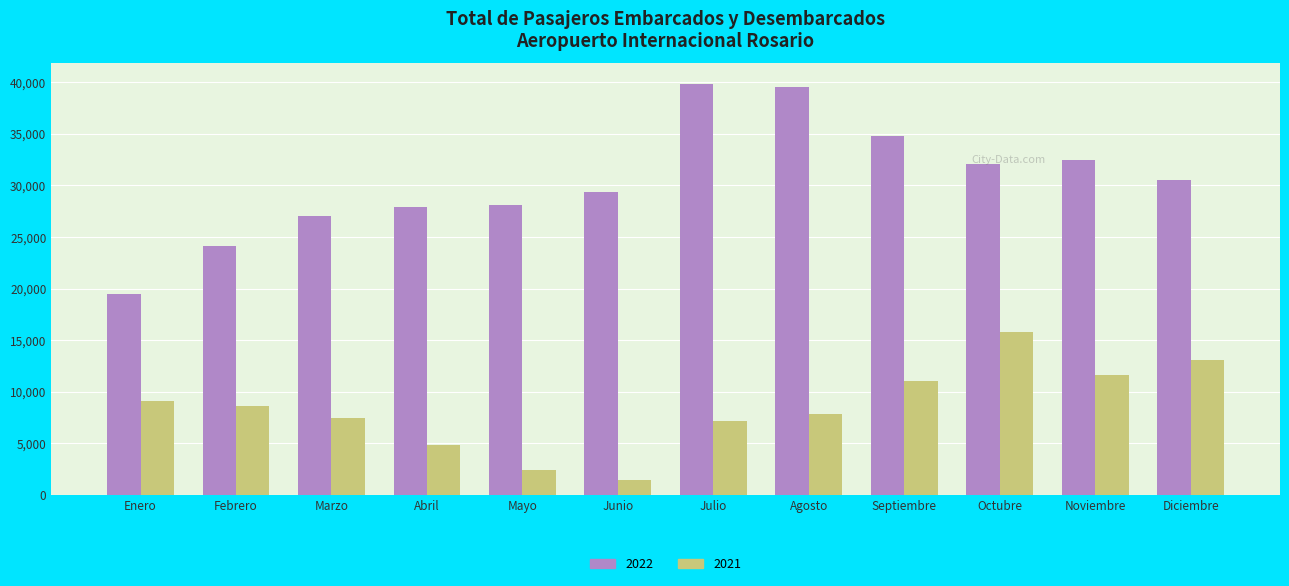

What is the label of the 10th bar from the right?

Marzo